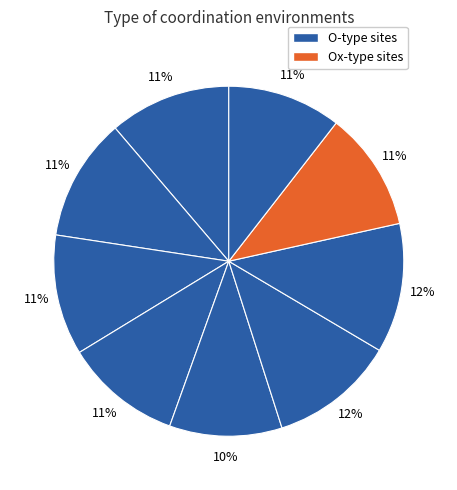

Is there any slice that represents more than half of the pie?

No